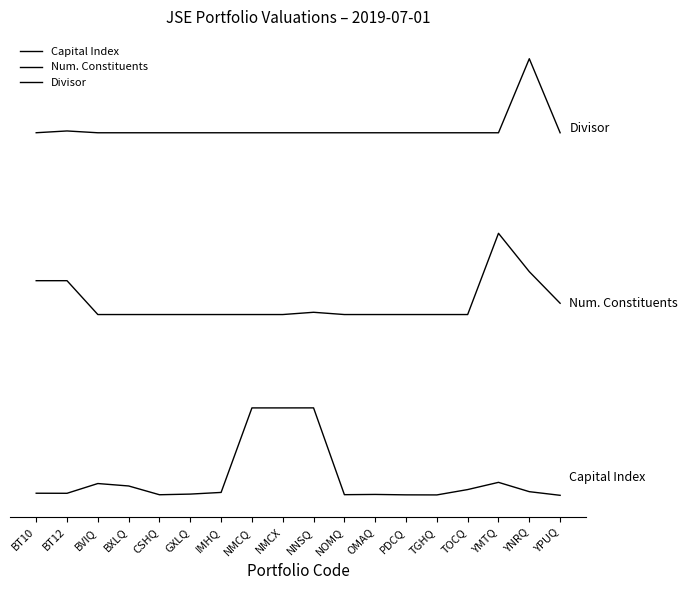

Does the chart have visible grid lines?

No